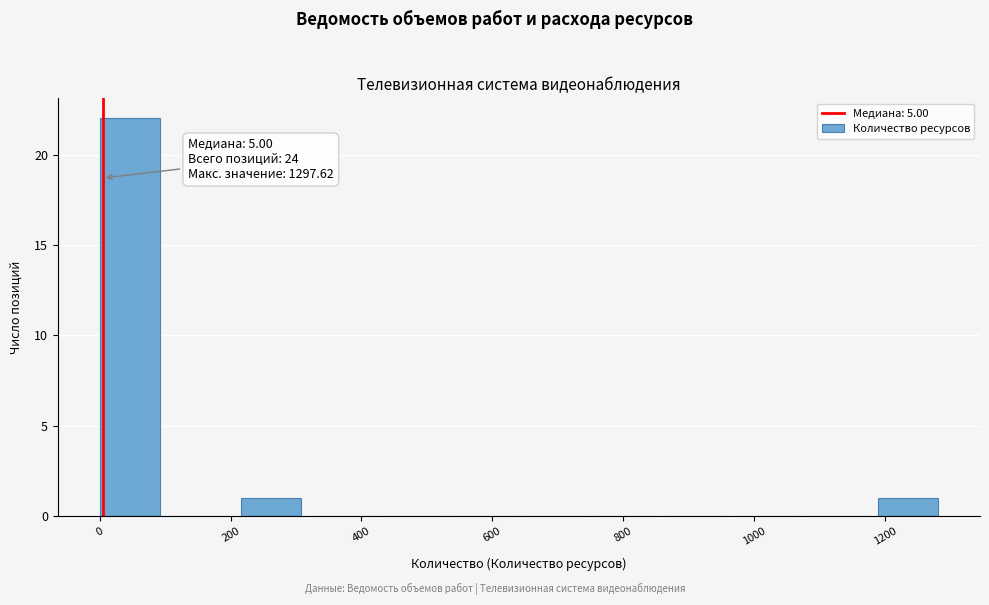

Over which range of the x-axis is the bar tallest?

0 to 100